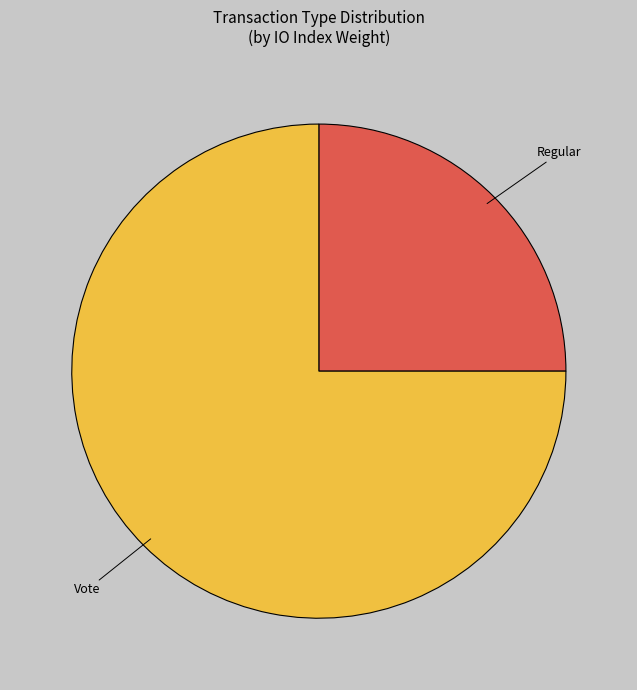

Is it true that Vote is 75% of the pie?

True